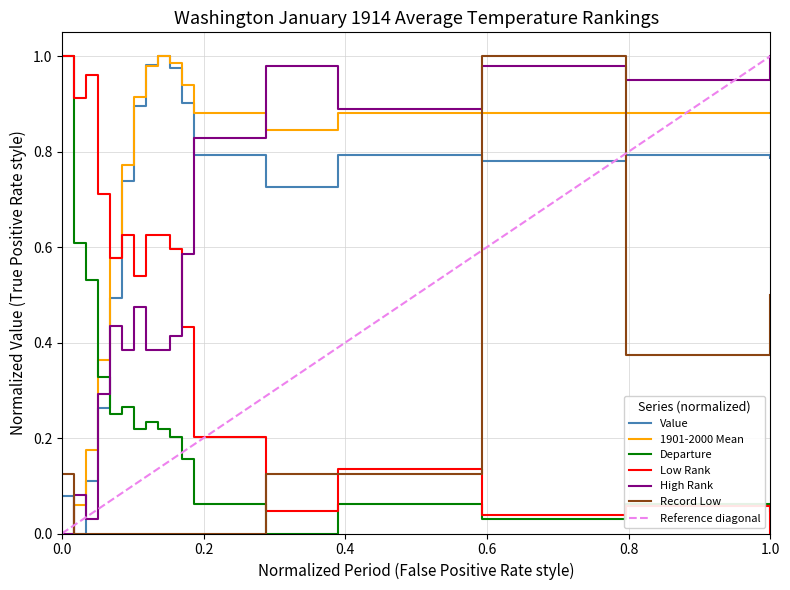

At 8, list the series in order from largest to smallest.

Value, 1901-2000 Mean, Low Rank, High Rank, Departure, Record Low